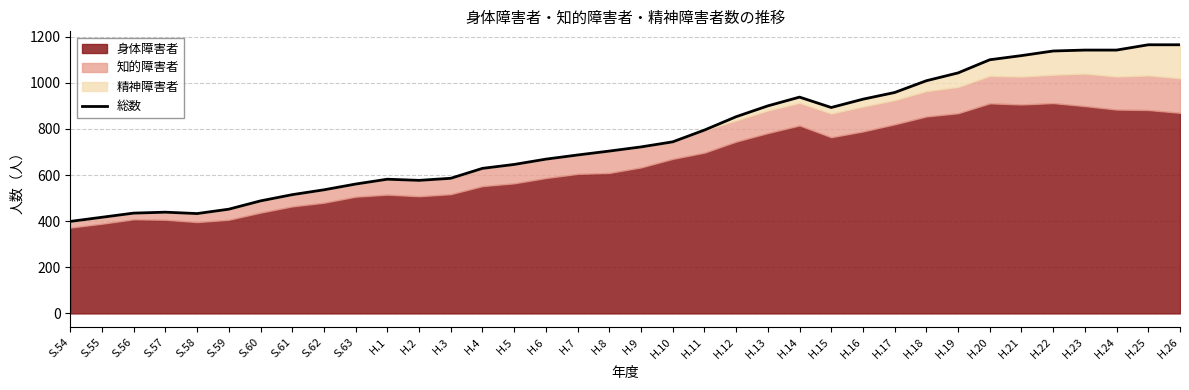

What is the change in value from S.62 to H.25?

+629